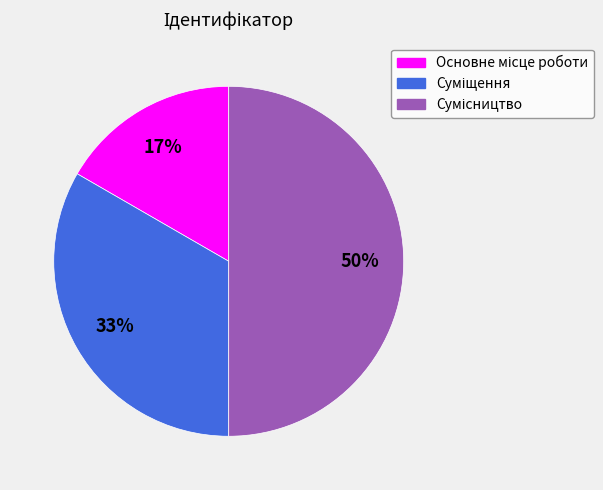

To the nearest percent, what is the difference between the largest and smallest slice percentages?

33%